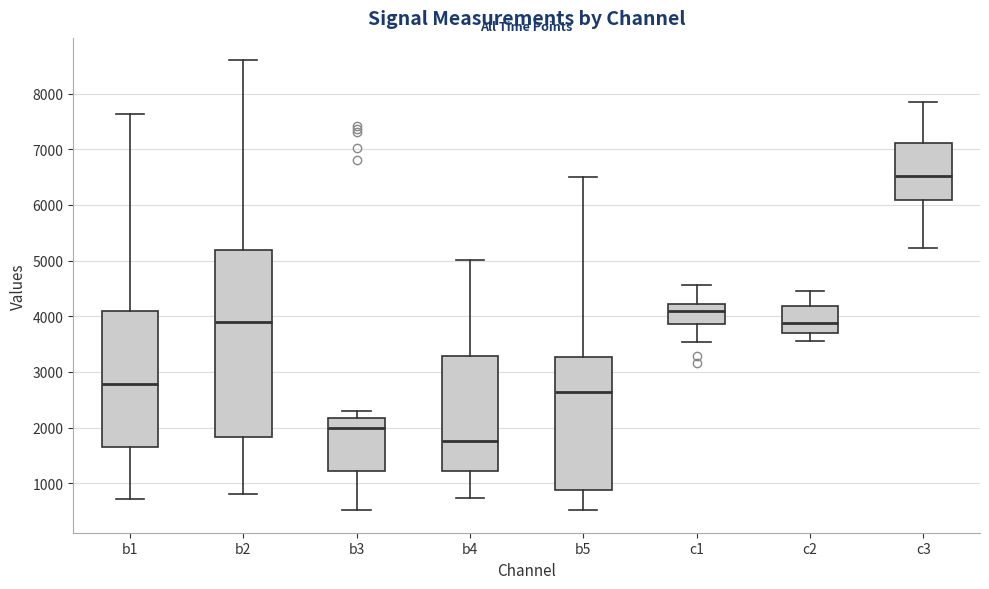

Which box has the highest median line?

c3